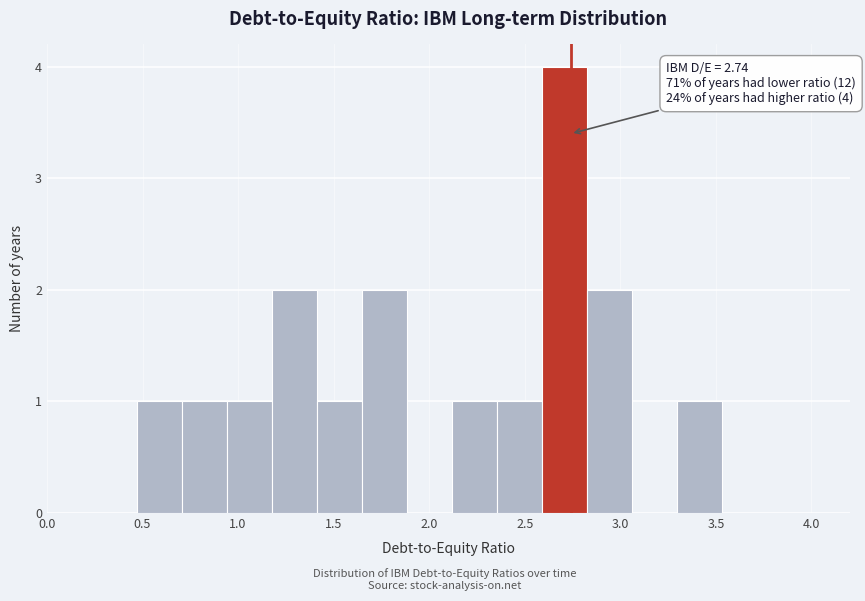

Which range on the x-axis has the tallest bar?

2.60 to 2.80